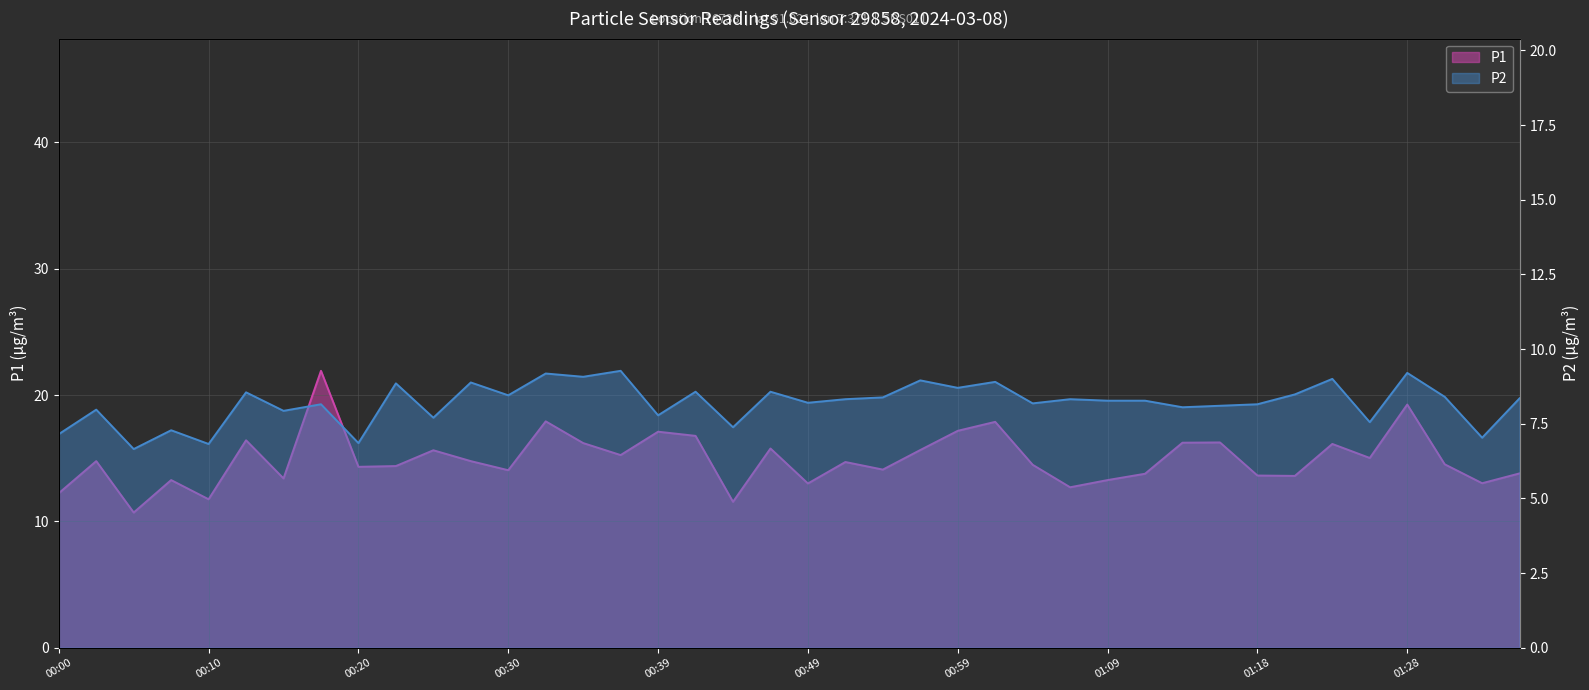

How many interior local peaks does the P2 series have?

15